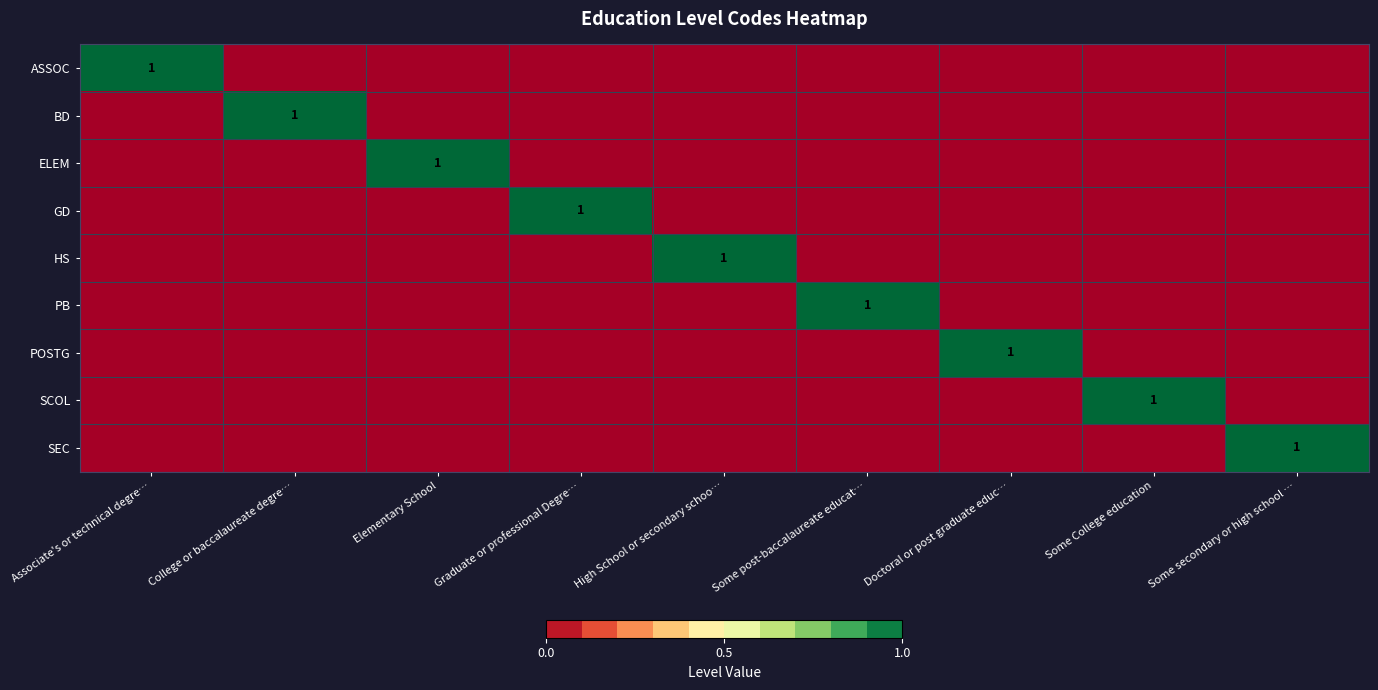

How many data points does each series have?

9